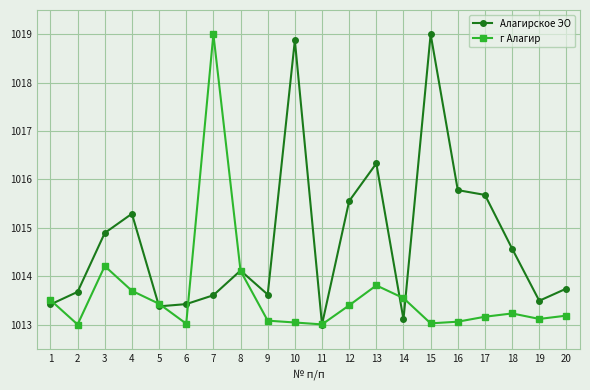

Where is the first local minimum for г Алагир?

2